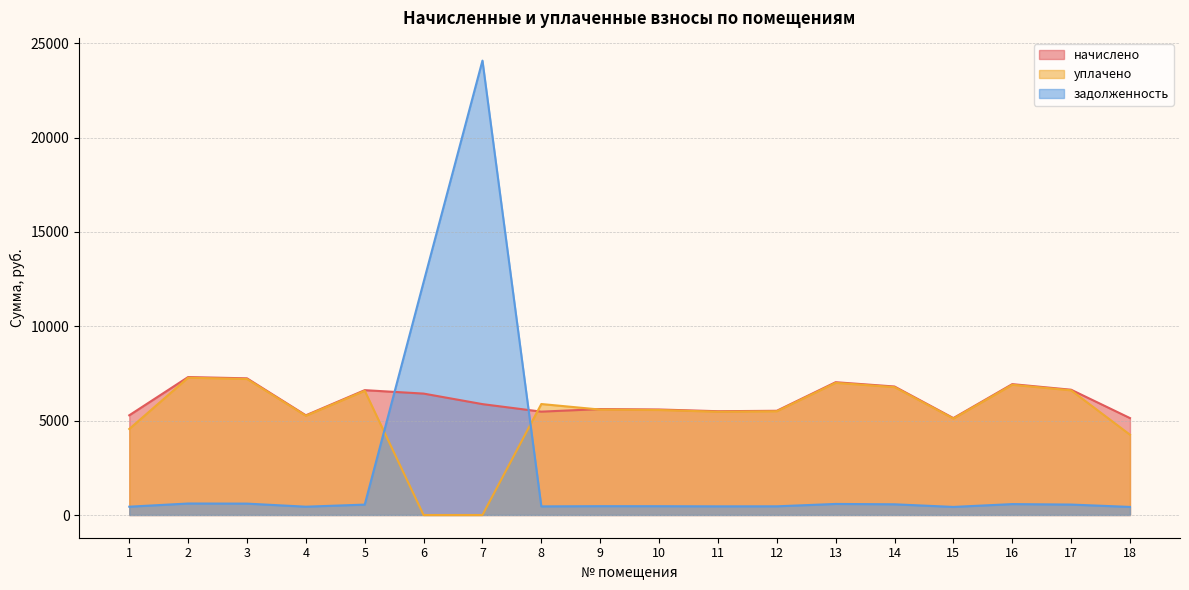

What is the value of the начислено point at the 14th from the left?

6810.0